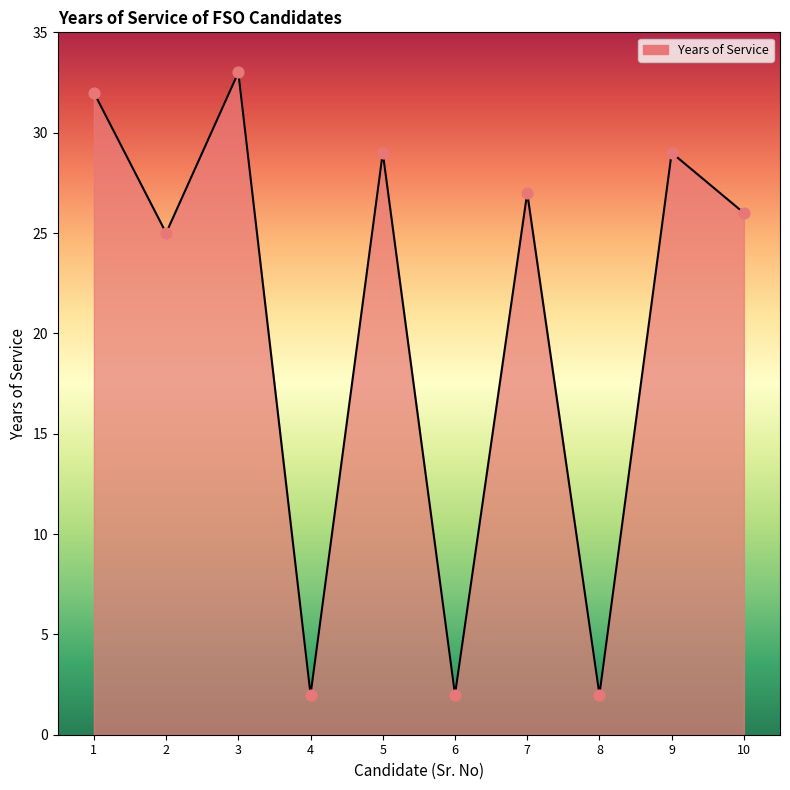

Approximately how many times larger is the value at 3 compared to 7?

1.2